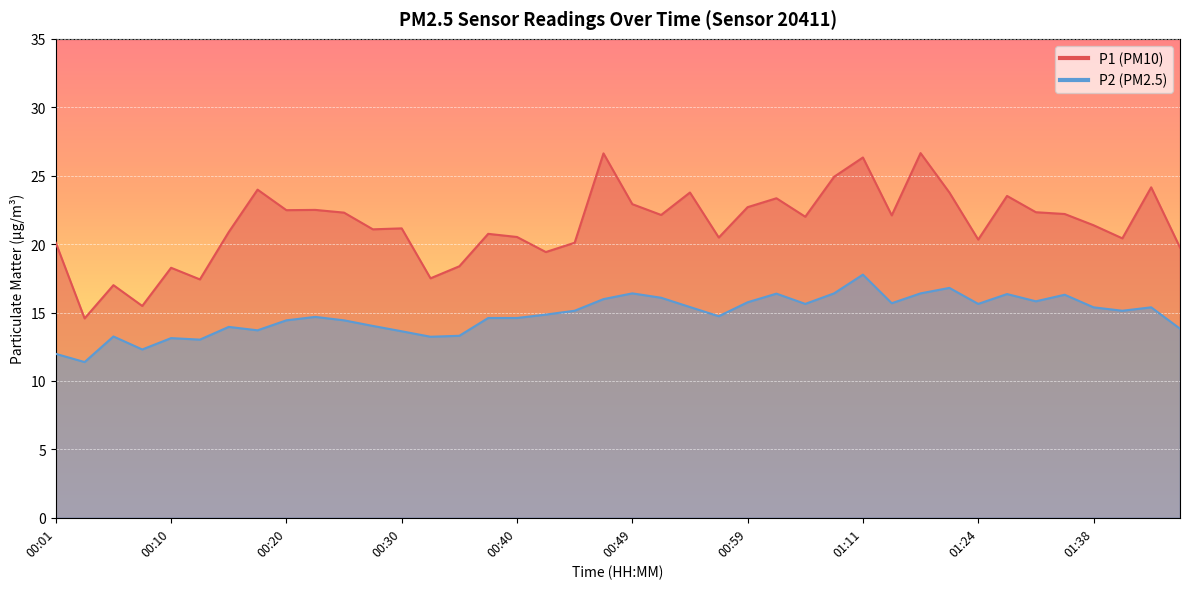

At which label does P1 first exceed 22?

00:18